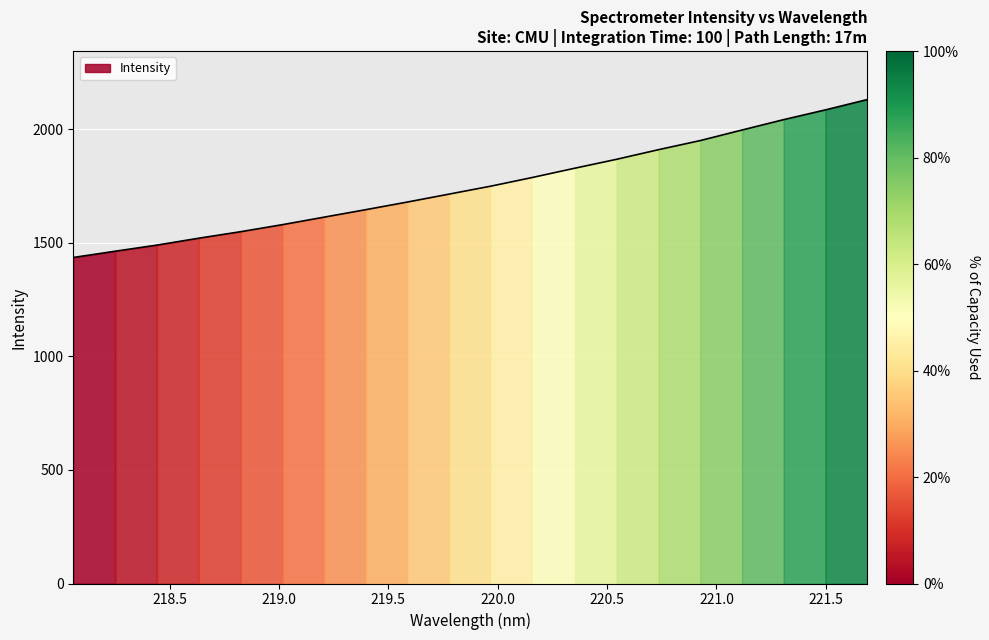

Which has a higher value, 218.2508 or 220.1623?

220.1623